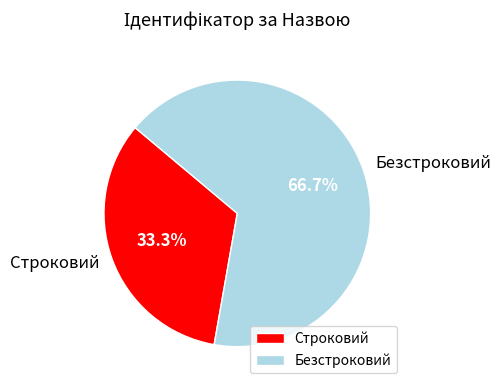

To the nearest percent, what percentage of the pie is Строковий?

33%